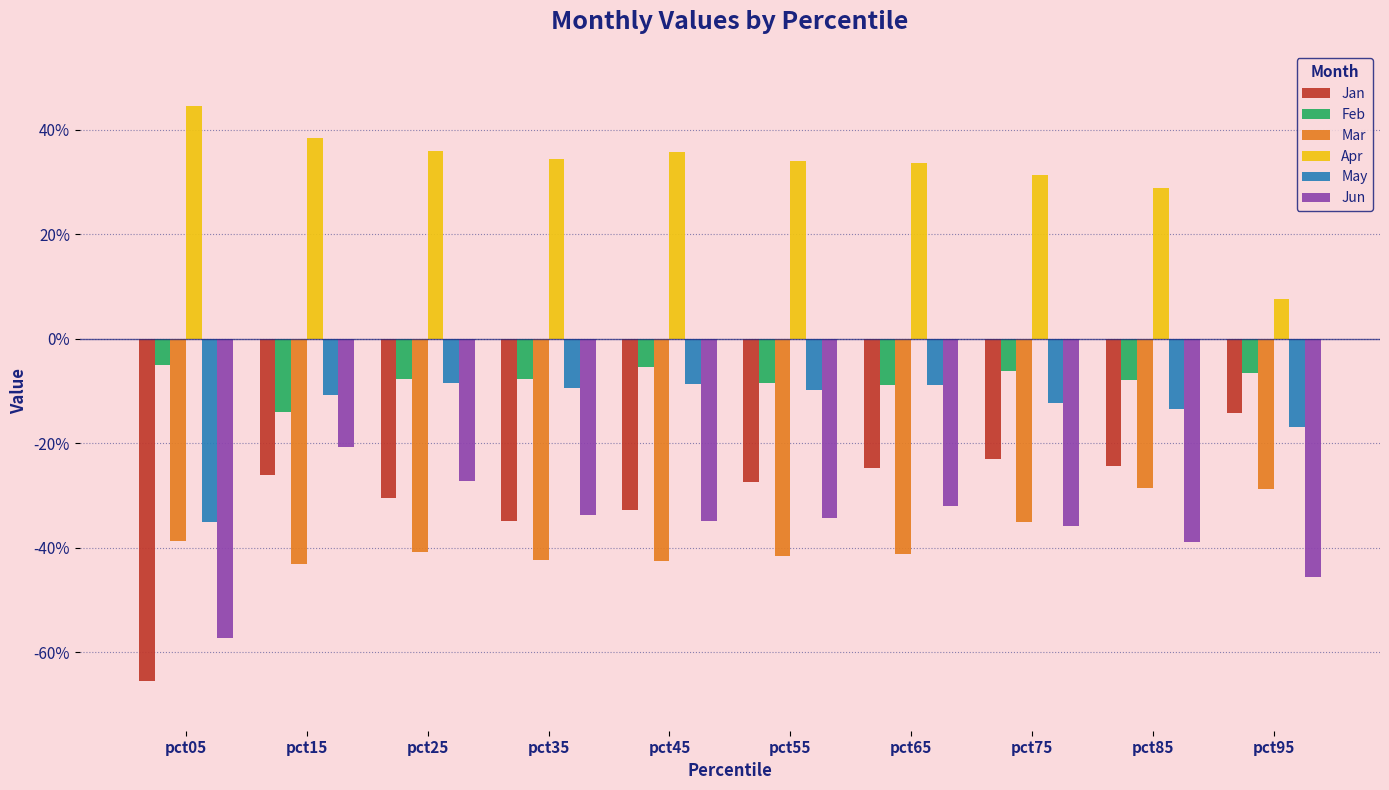

True or false: Jun has a value of -0.2 at pct15.

True